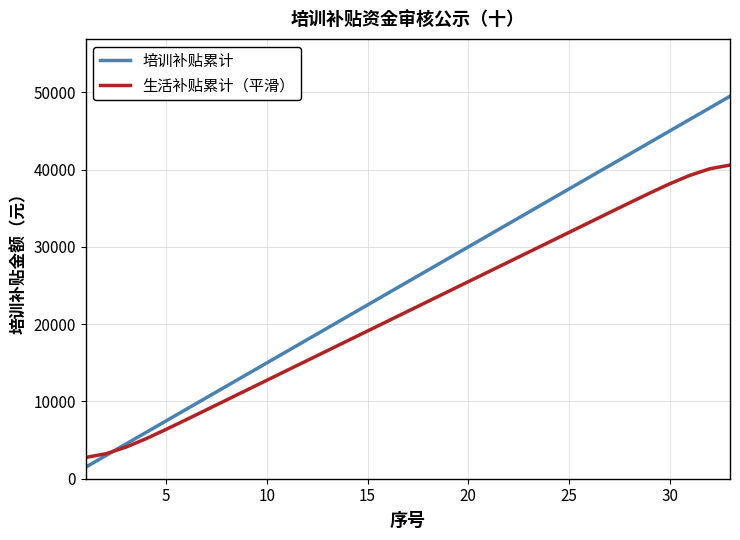

What is the maximum value for 生活补贴累计（平滑）?

40593.8